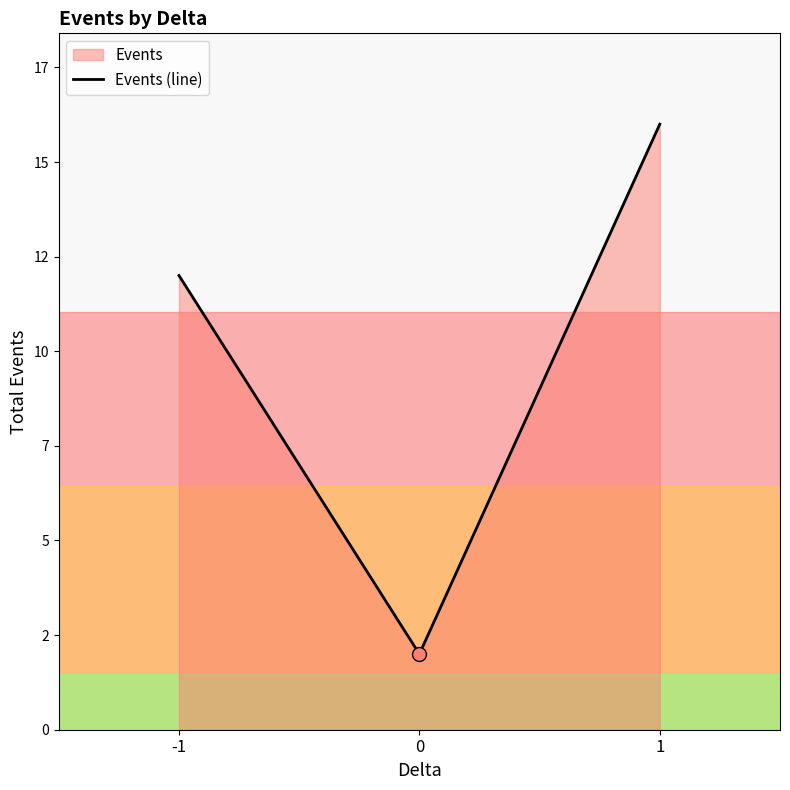

What is the ratio of the value at -1 to the value at 0?

6.0